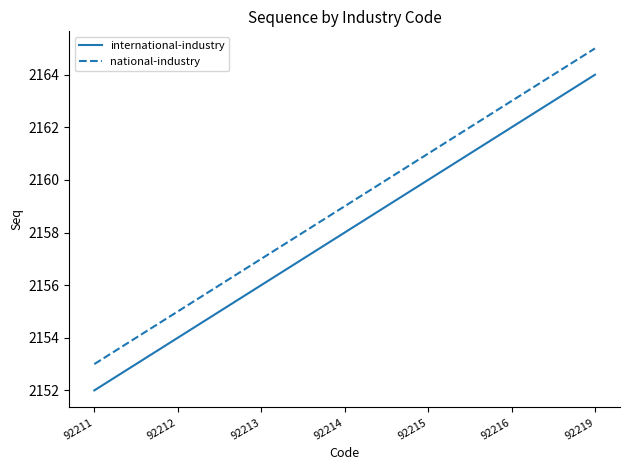

What is the difference between the maximum and minimum values in the international-industry series?

12